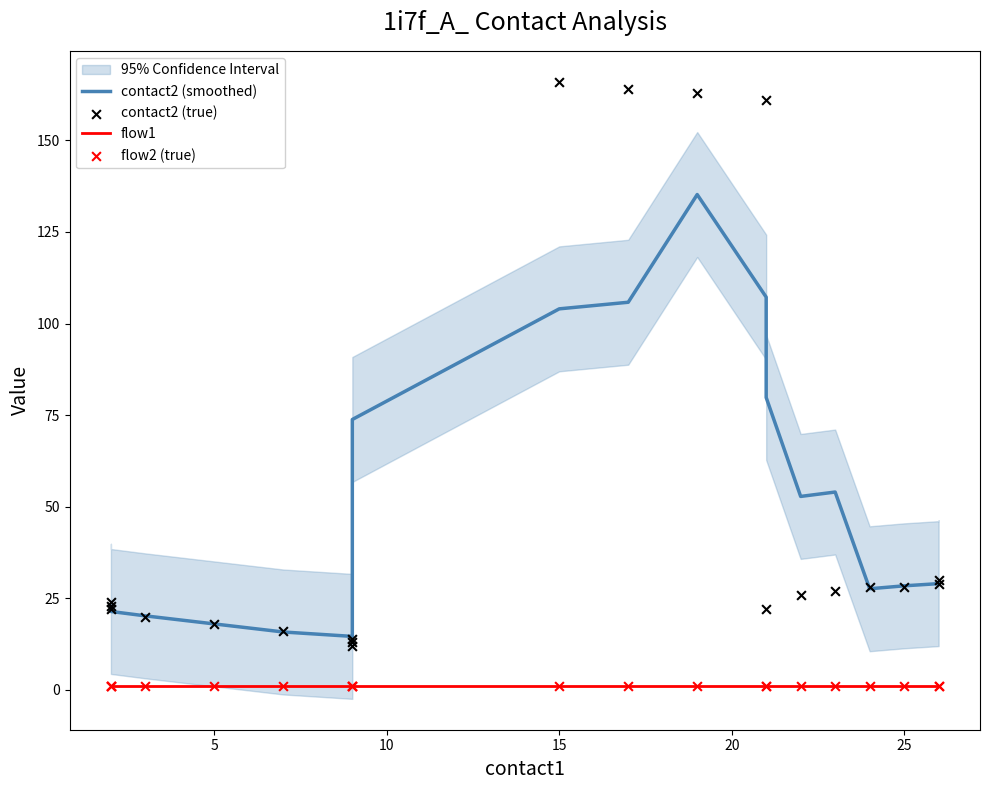

At how many categories does at least one series exceed 27?

13